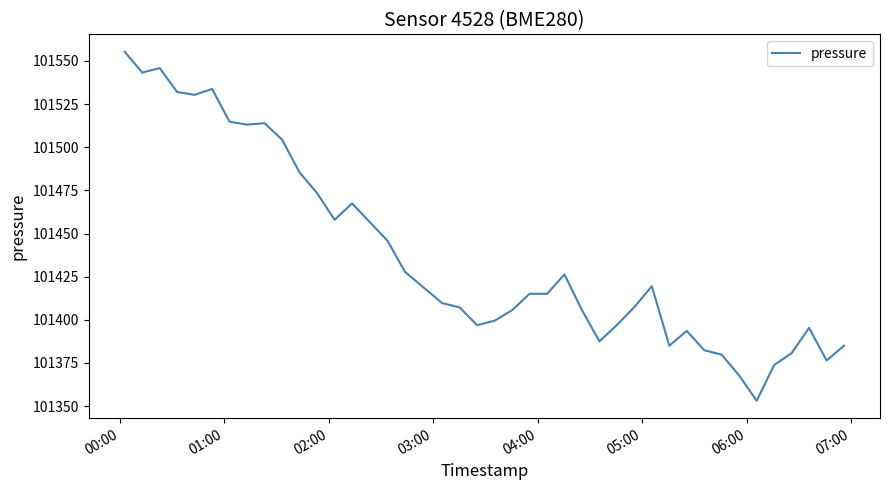

What is the average value?

101437.8